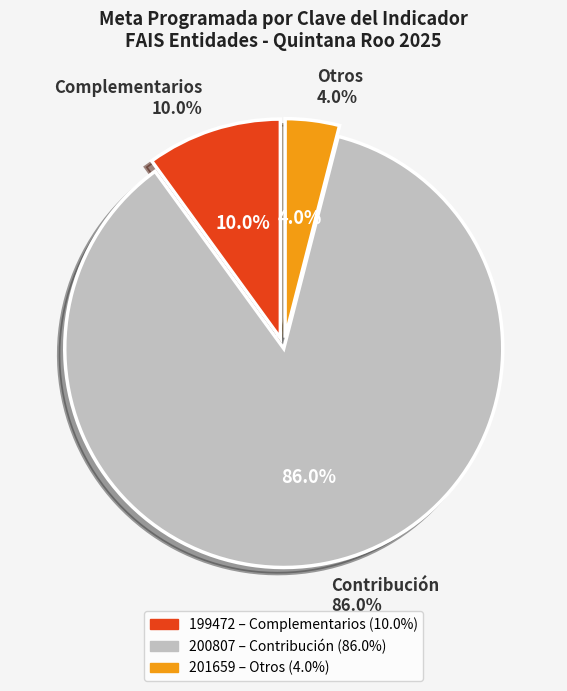

What is the total percentage of 201659 and 199472?

14.0%